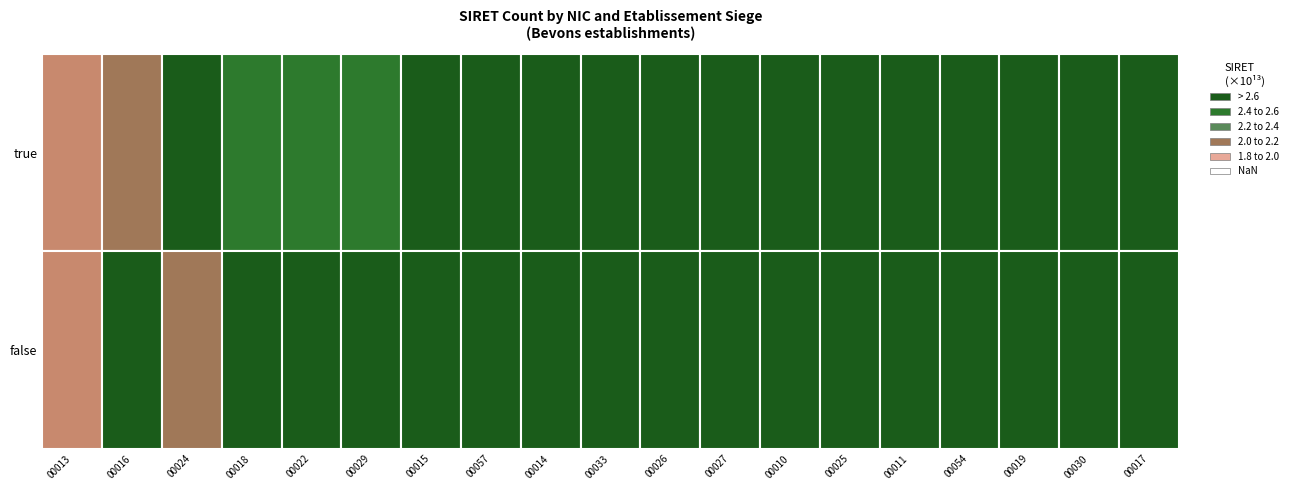

What is the difference between the 00024 values at true and false?

20926484100003